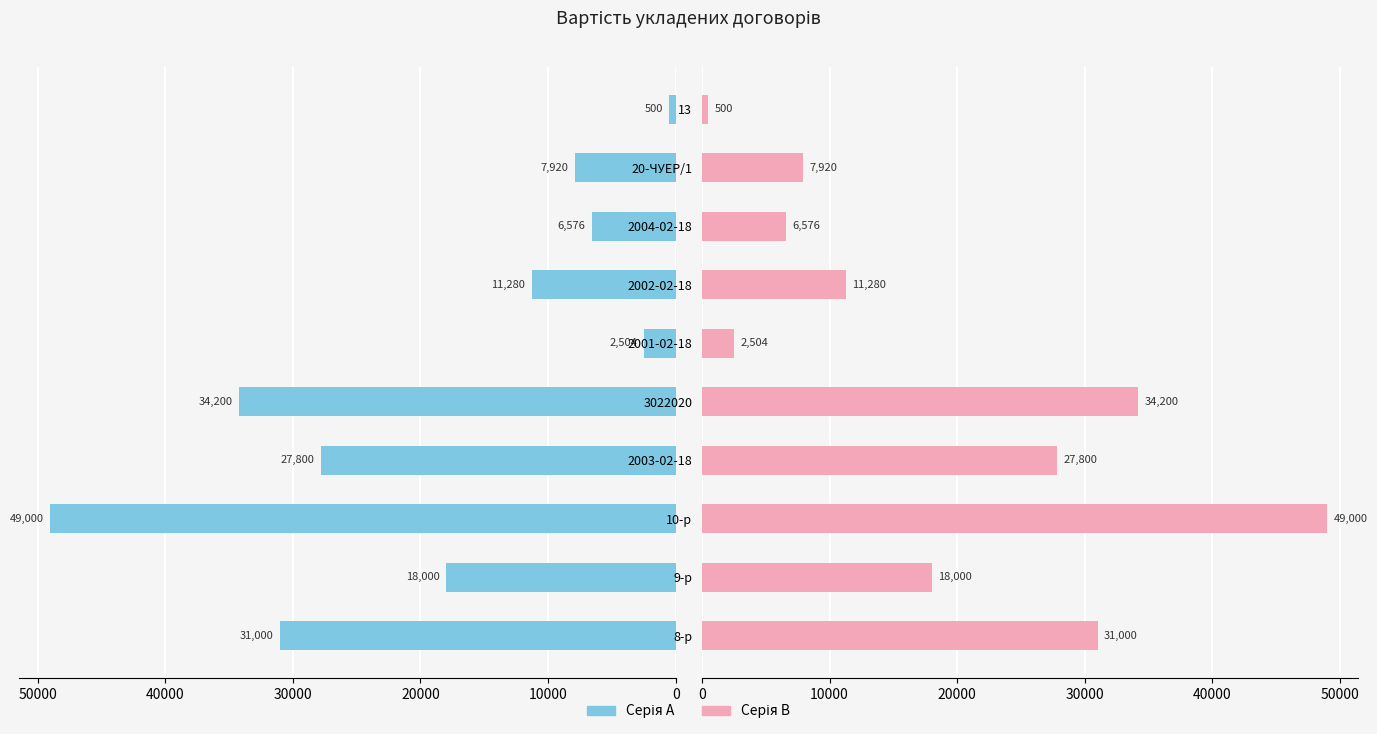

How many data points does each series have?

10